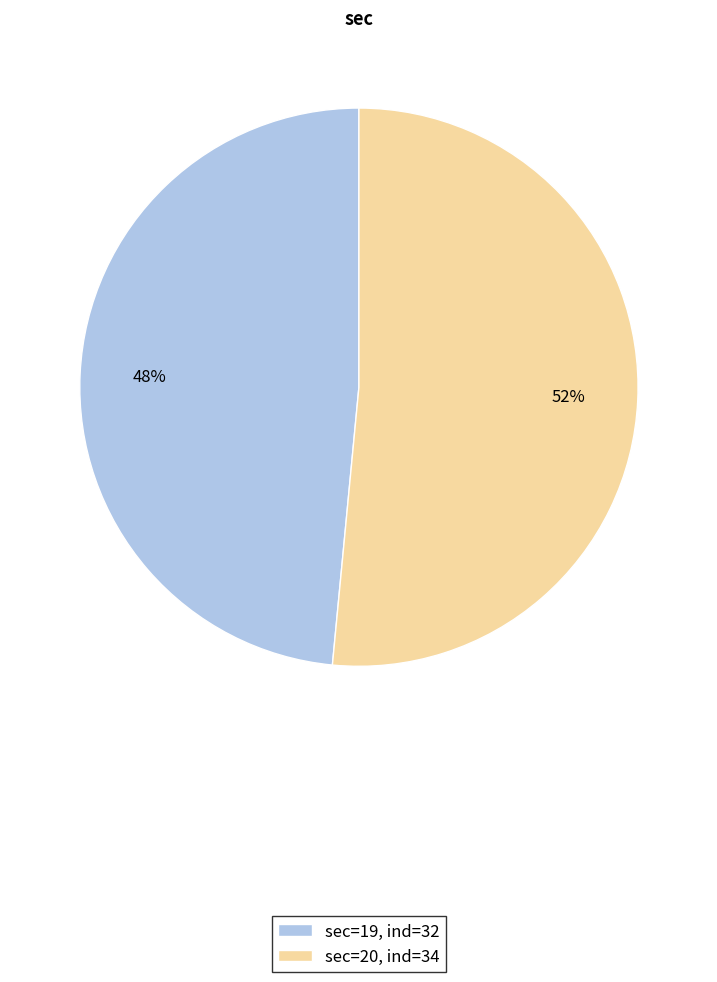

Is it true that sec=20, ind=34 is 59% of the pie?

False